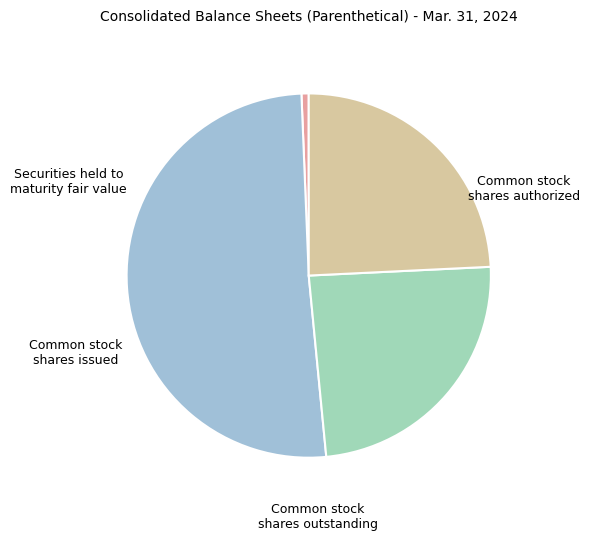

The Common stock shares outstanding slice represents 11% of the pie. True or false?

False